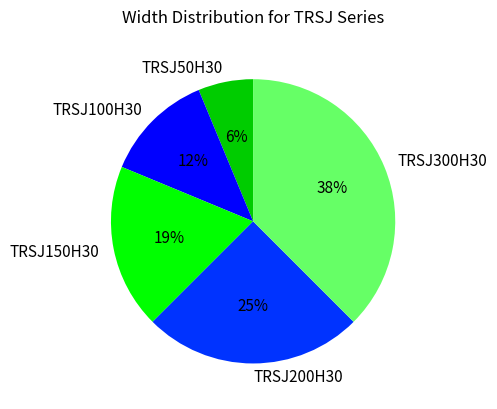

To the nearest percent, what portion does TRSJ50H30 represent?

6%